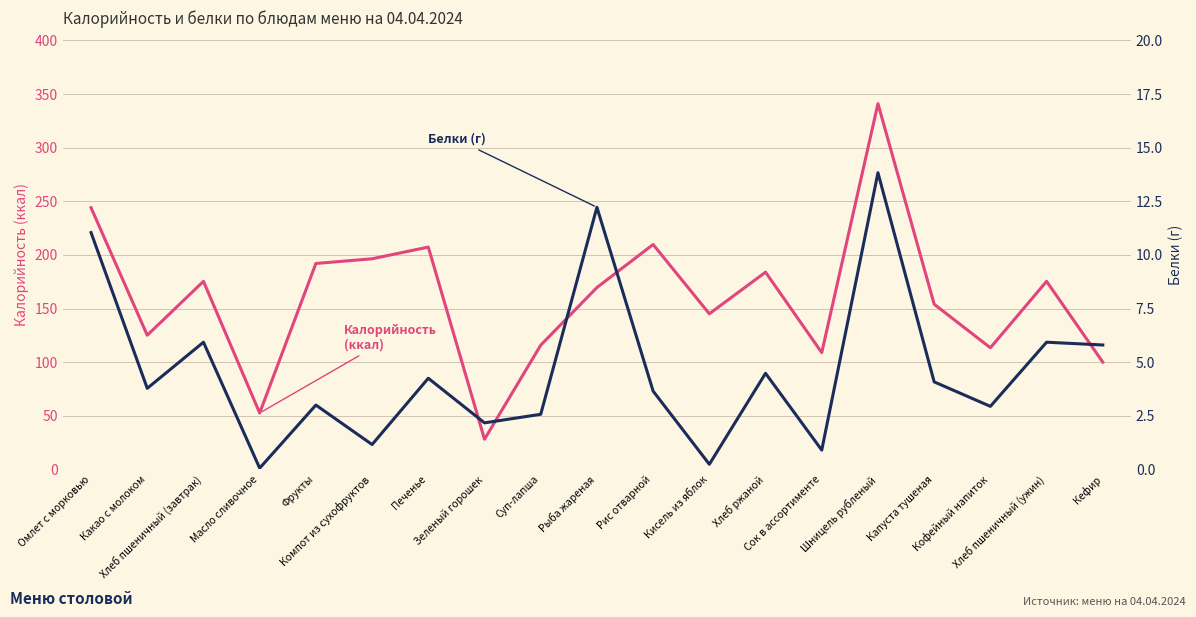

True or false: Белки and Калорийность intersect in this chart.

False